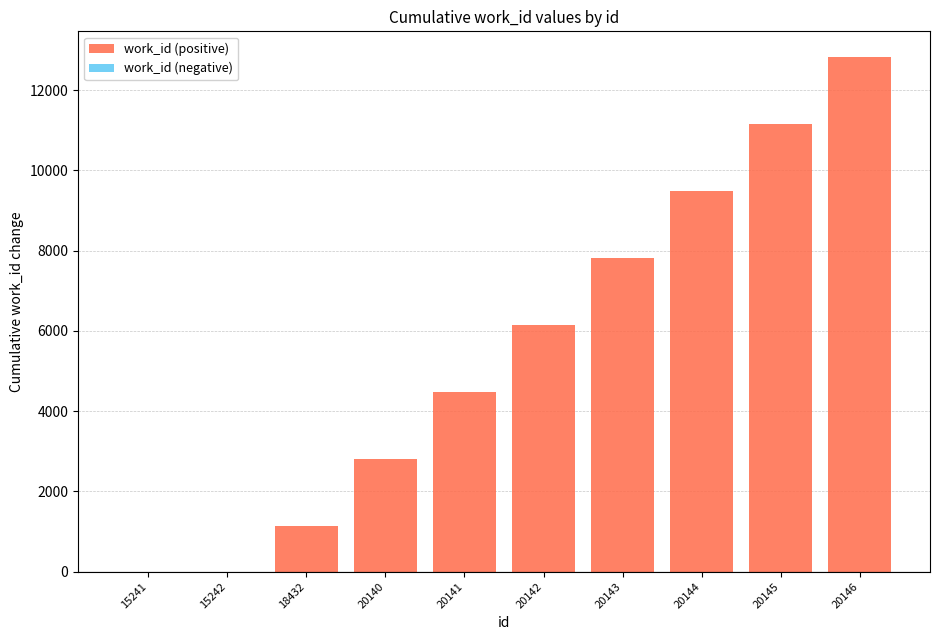

Reading right to left, list all the values displayed in this chart.

20146=12825	20145=11156	20144=9487	20143=7818	20142=6149	20141=4480	20140=2811	18432=1142	15242=0	15241=0